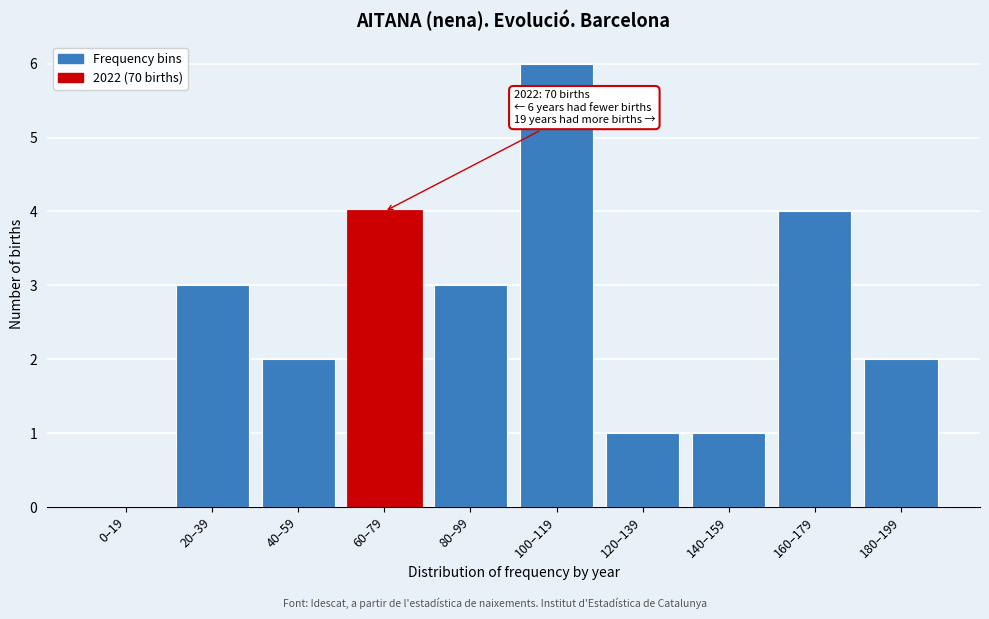

Reading left to right, list all the values displayed in this chart.

0–19=0	20–39=3	40–59=2	60–79=4	80–99=3	100–119=6	120–139=1	140–159=1	160–179=4	180–199=2